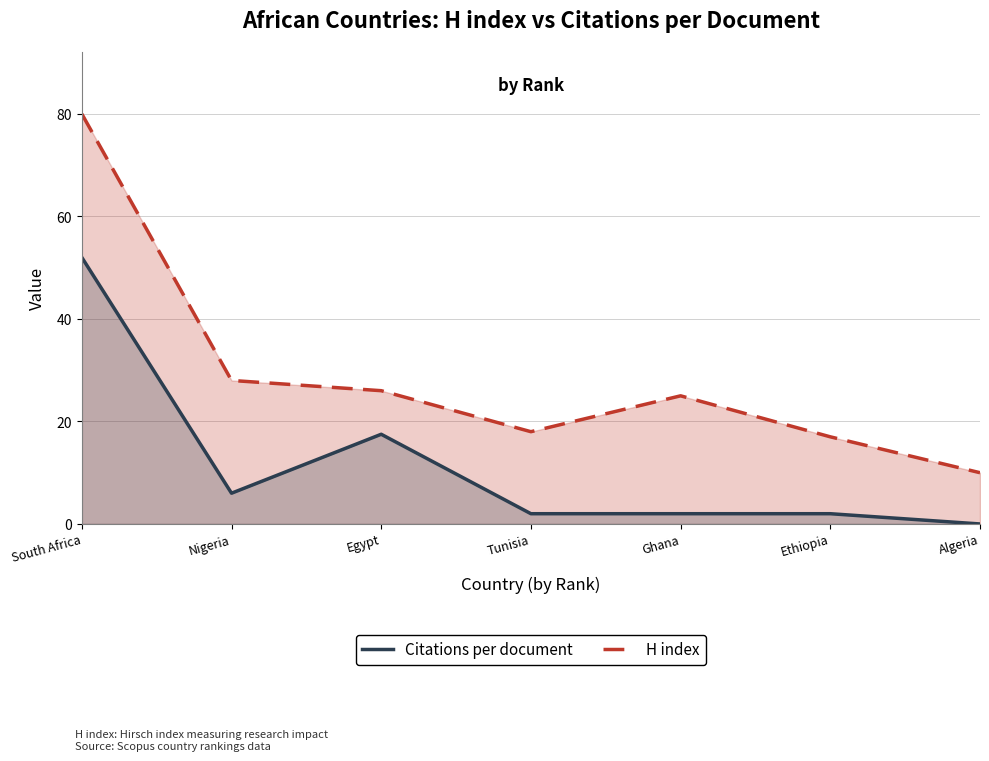

Reading left to right, extract all data points from this chart.

H index: South Africa=80.0	Nigeria=28.0	Egypt=26.0	Tunisia=18.0	Ghana=25.0	Ethiopia=17.0	Algeria=10.0
Citations per document: South Africa=52.0	Nigeria=6.0	Egypt=17.5	Tunisia=2.0	Ghana=2.0	Ethiopia=2.0	Algeria=0.0